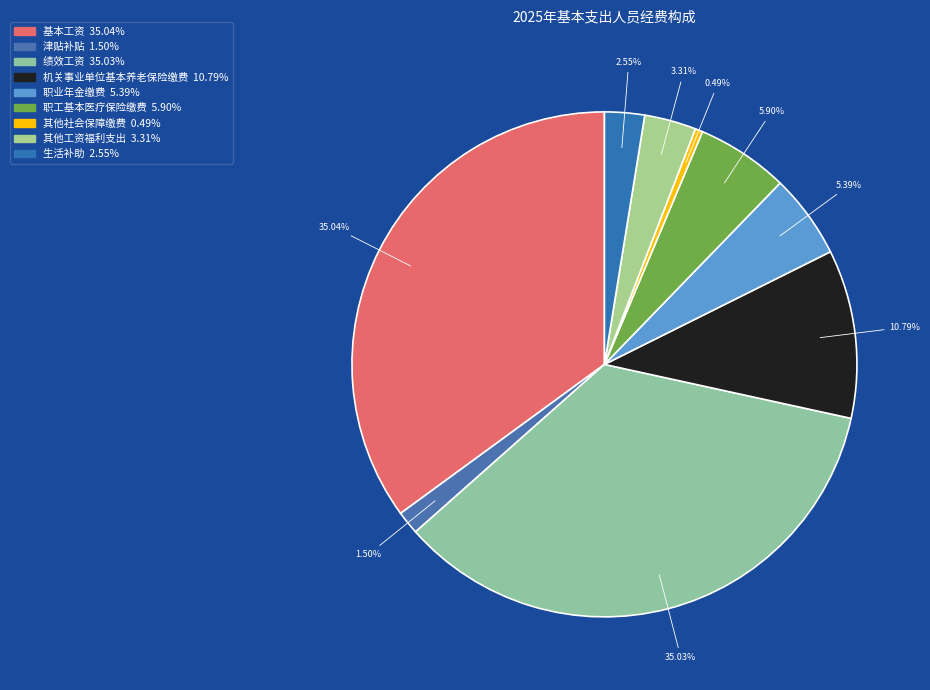

What percentage do 生活补助 and 职工基本医疗保险缴费 together represent?

8.5%